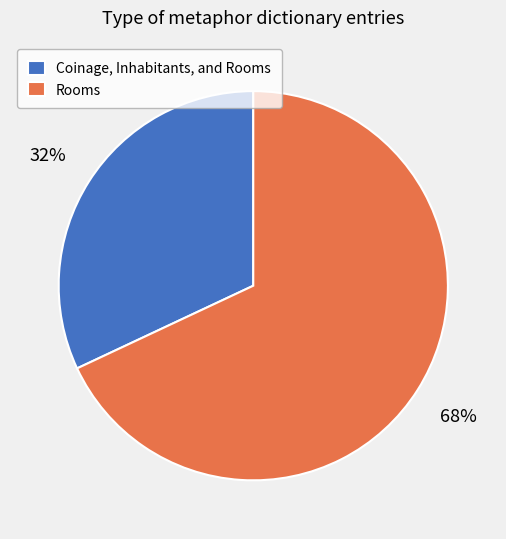

To the nearest percent, what portion does Rooms represent?

68%